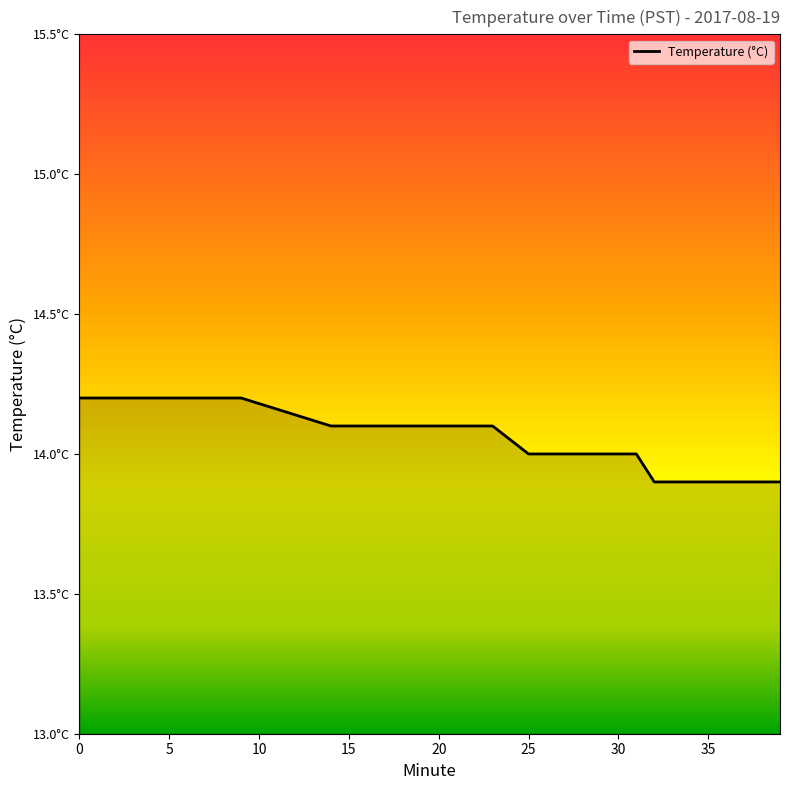

Does the chart have visible grid lines?

No